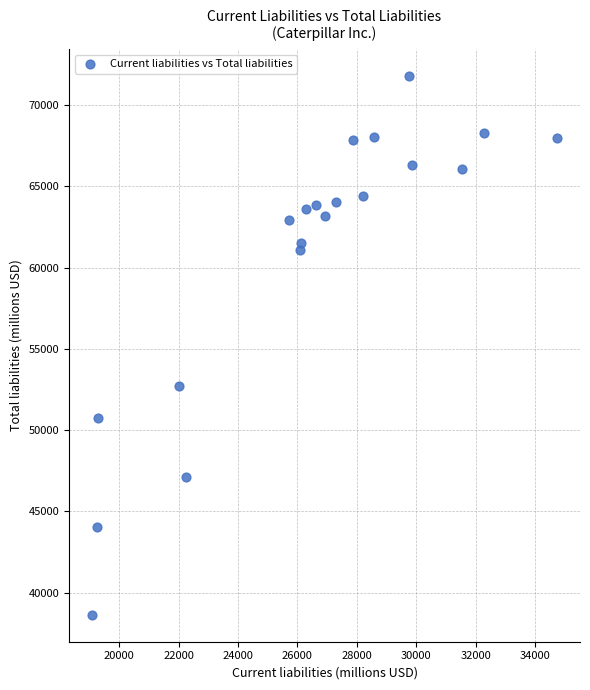

What is the range of Y values (max minus min)?

33137